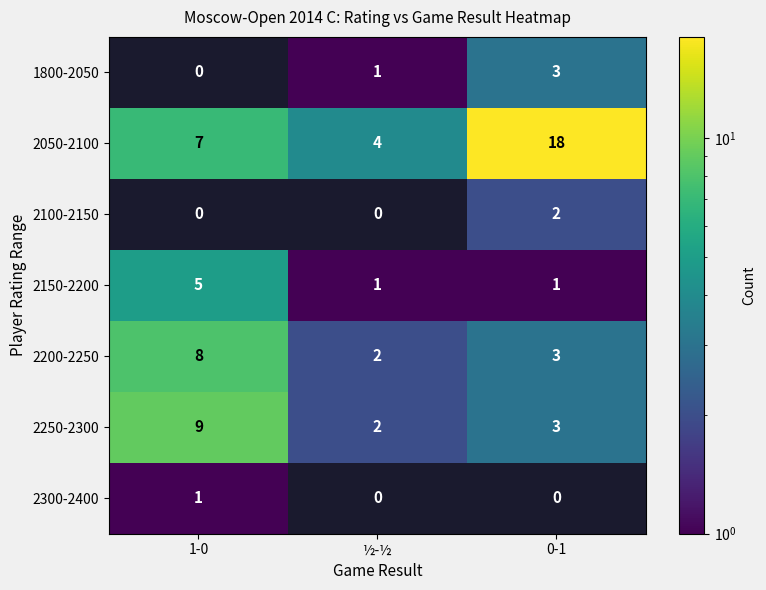

What is the difference between the highest and lowest values at 1-0?

9